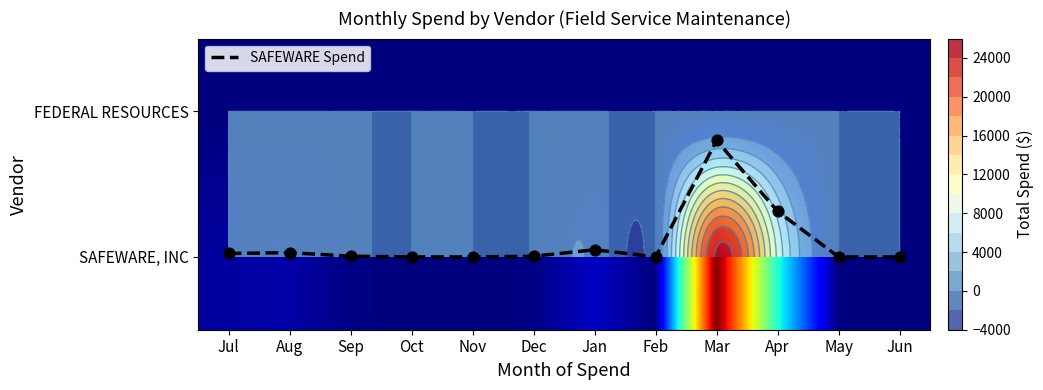

At how many categories does at least one series exceed 4817?

2